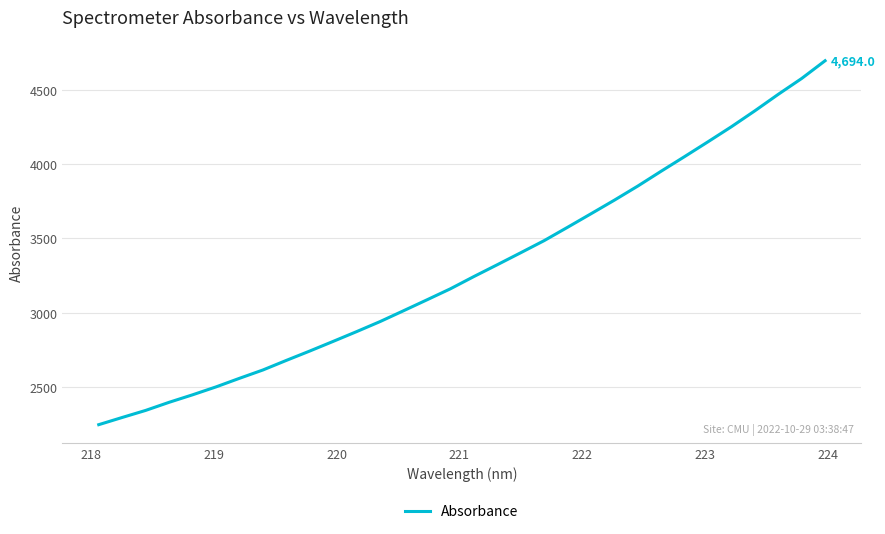

How many lines are shown in the chart?

1